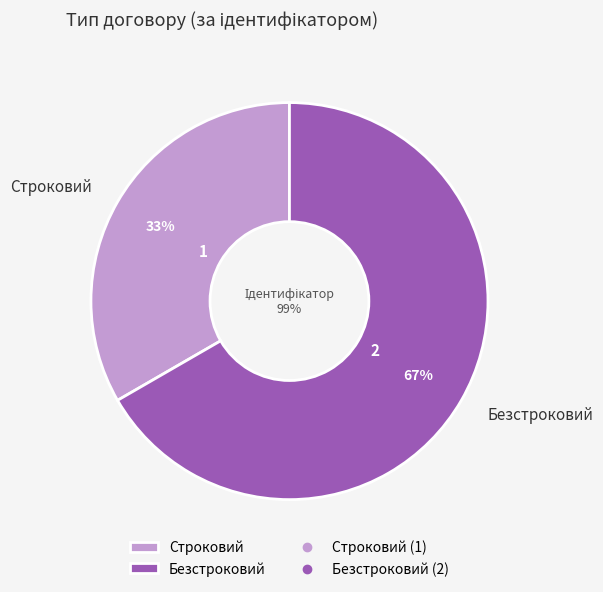

What percentage is the Строковий slice, to the nearest percent?

33%